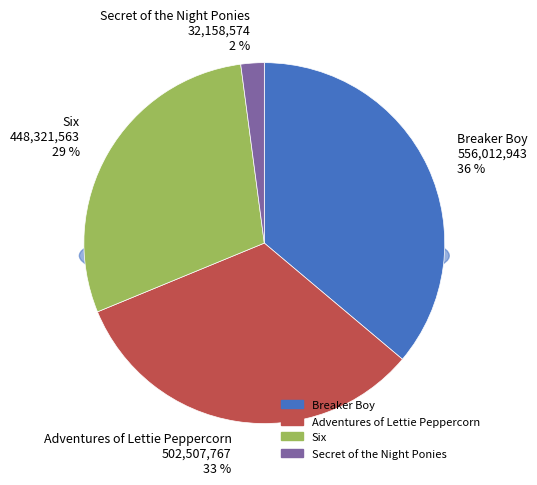

To the nearest percent, what is the difference between the Secret of the Night Ponies and Breaker Boy slice percentages?

34%